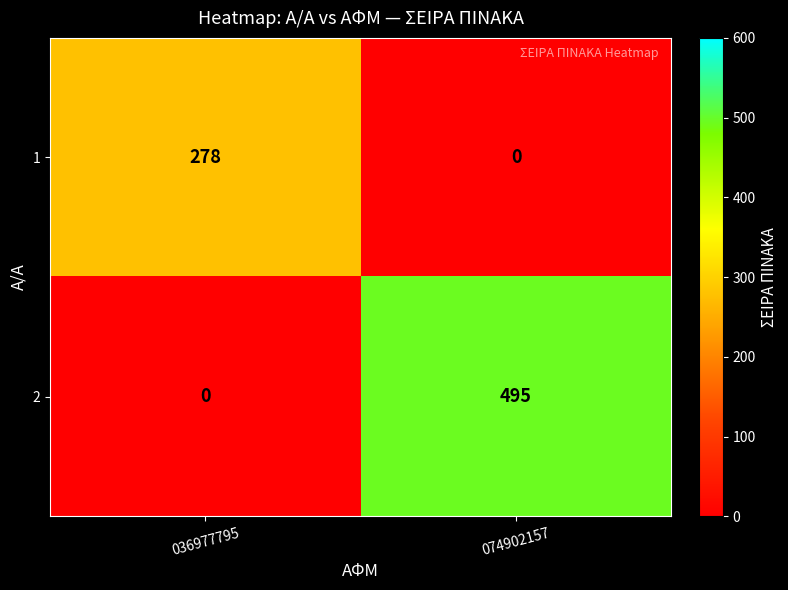

At which category is the sum across all series the highest?

074902157